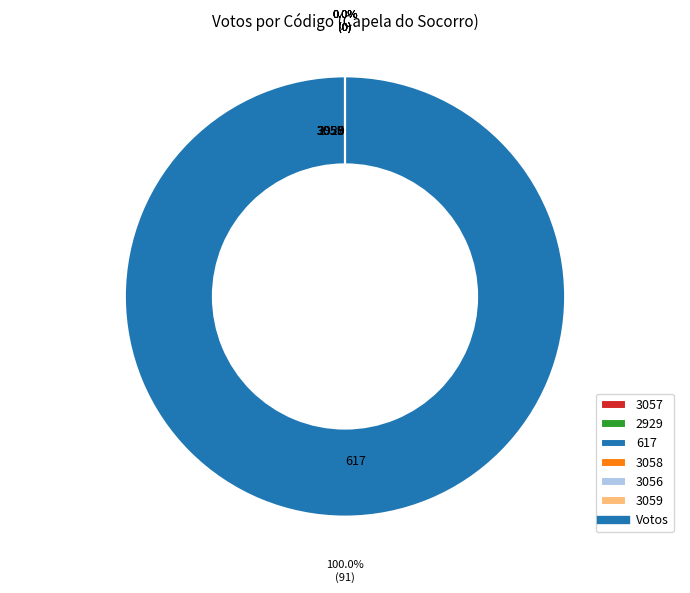

Which slice is the largest?

617